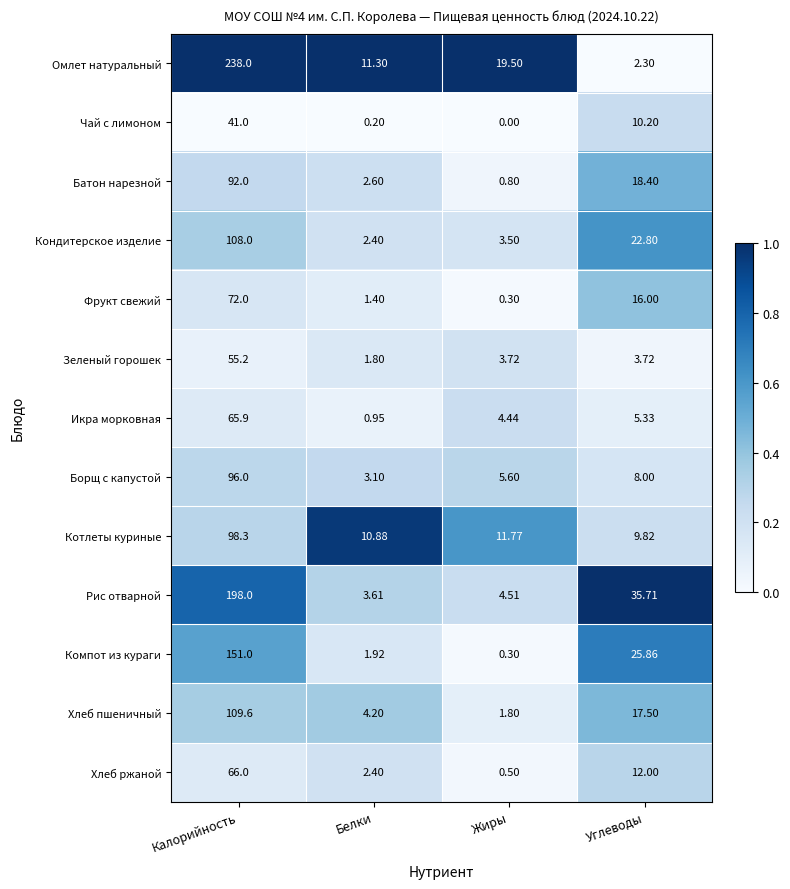

Where is Фрукт свежий nearest to the value 36?

Углеводы